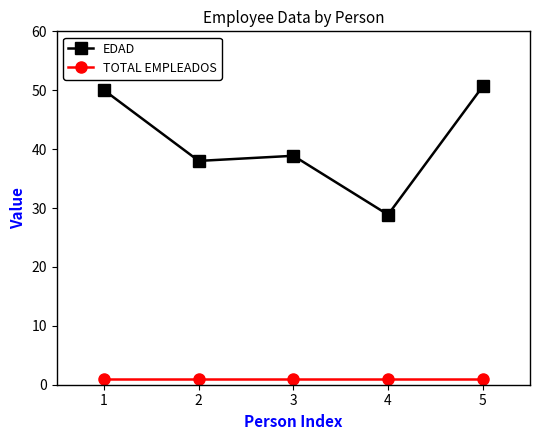

Rank the series by their maximum value, from lowest to highest.

TOTAL EMPLEADOS, EDAD